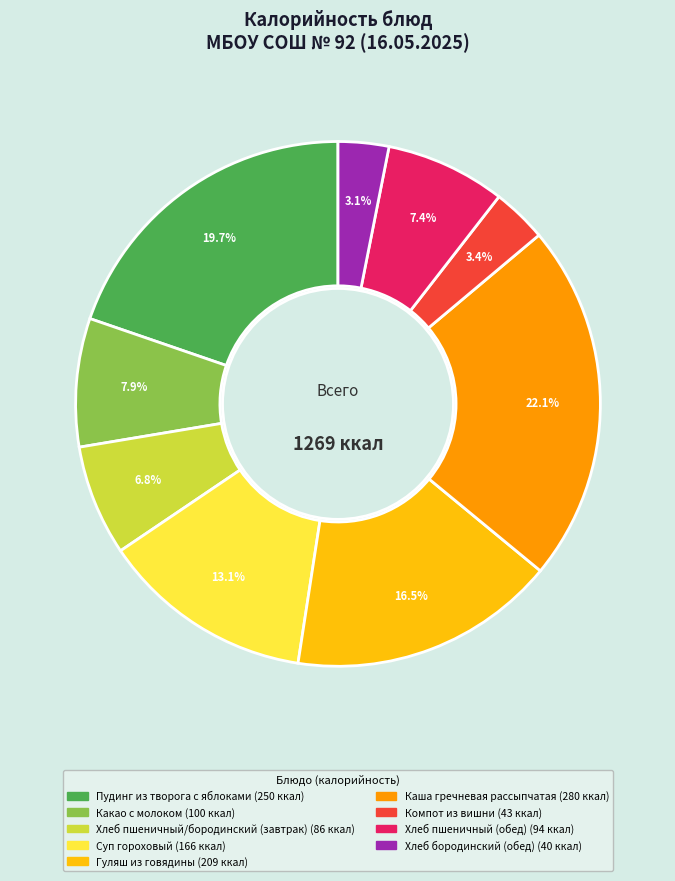

To the nearest percent, what portion does Какао с молоком represent?

8%